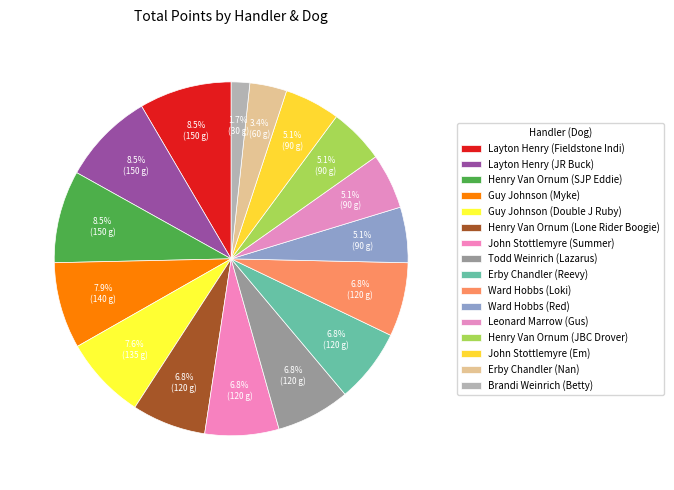

Combined, what portion of the pie is Brandi Weinrich (Betty) and Henry Van Ornum (JBC Drover)?

6.8%